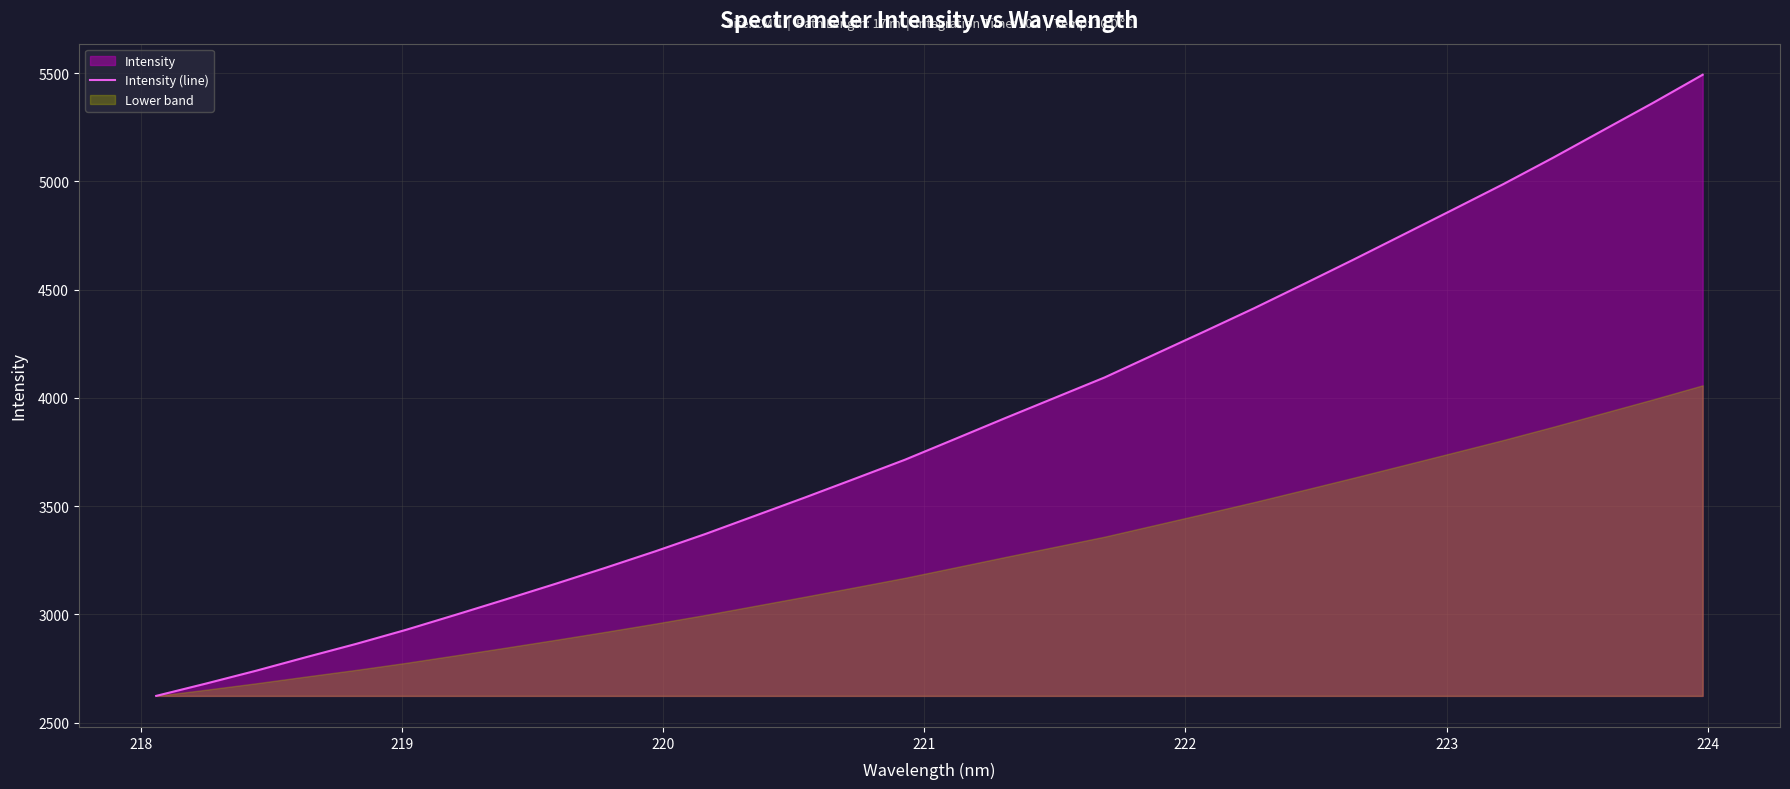

What is the minimum value for Intensity (line)?

2623.2